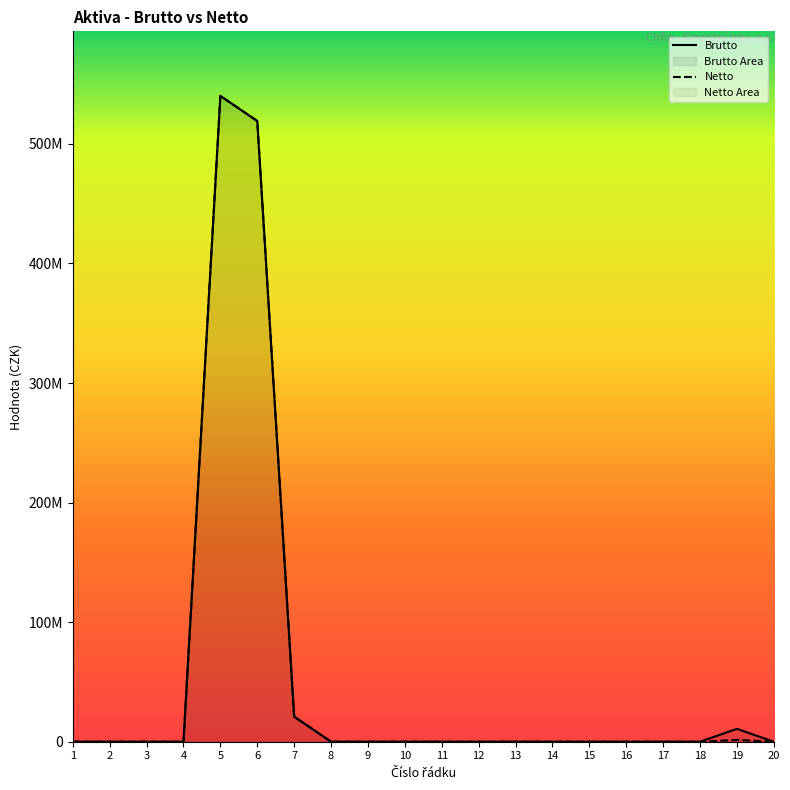

Reading left to right, transcribe all the data shown in this chart.

Brutto: 1=33600	2=0	3=0	4=0	5=540151643	6=519151643	7=21000000	8=0	9=0	10=0	11=0	12=0	13=0	14=1000	15=0	16=0	17=0	18=0	19=10766607	20=0
Netto: 1=33600	2=0	3=0	4=0	5=540151643	6=519151643	7=21000000	8=0	9=0	10=0	11=0	12=0	13=0	14=1000	15=0	16=0	17=0	18=0	19=1543371	20=0